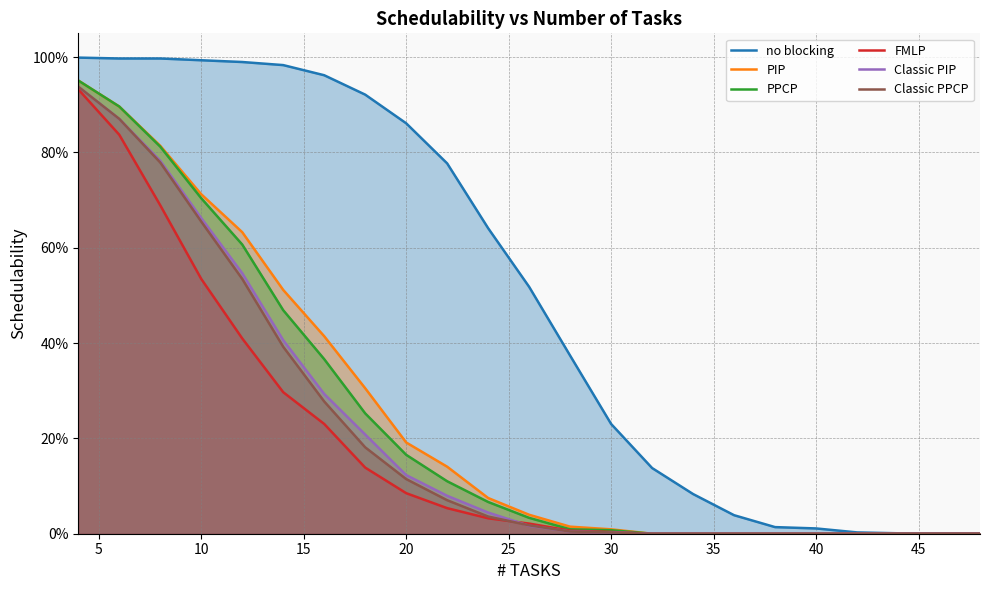

What are all the series names shown in the legend?

no blocking, PIP, PPCP, FMLP, Classic PIP, Classic PPCP